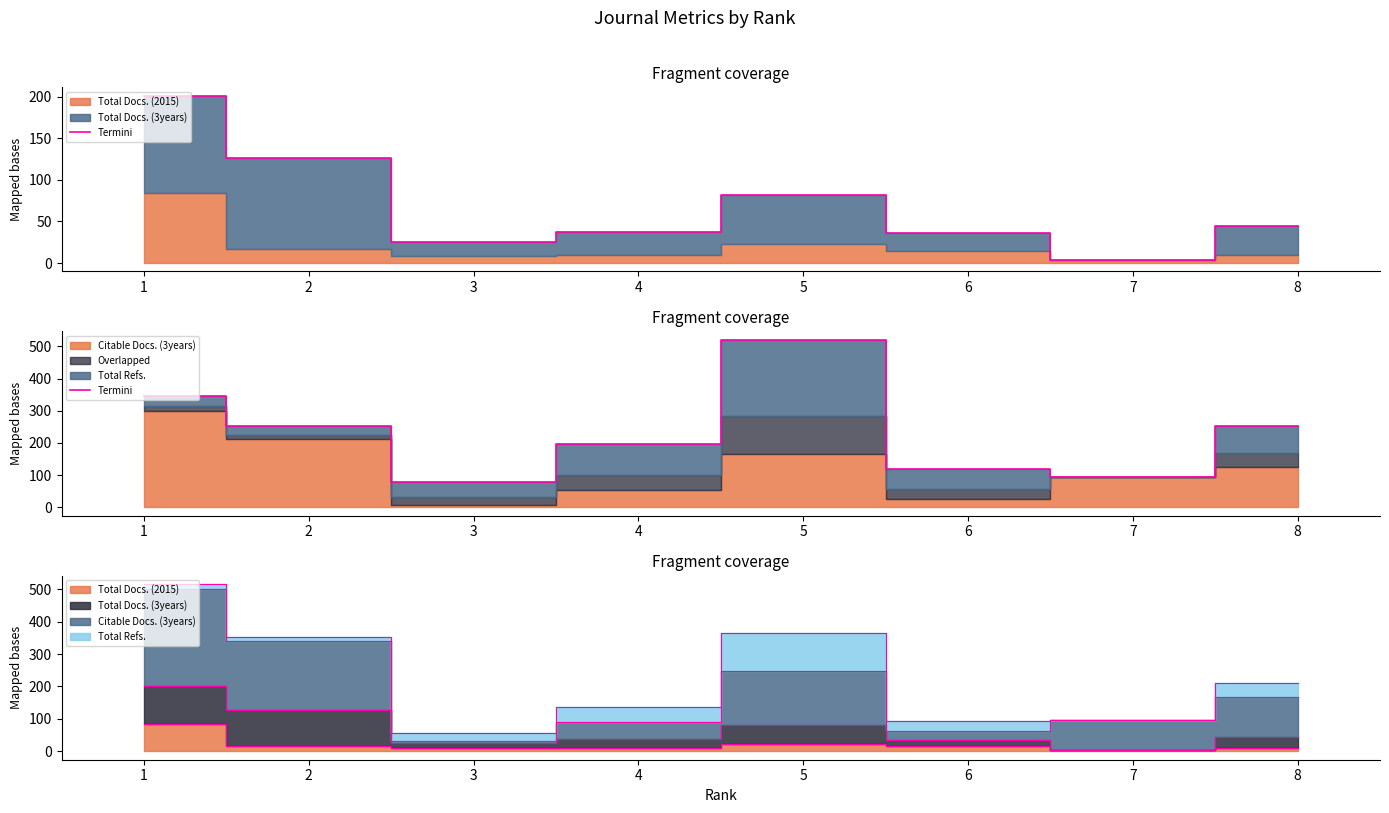

Rank the categories by value from lowest to highest.

3, 7, 6, 4, 2, 8, 1, 5